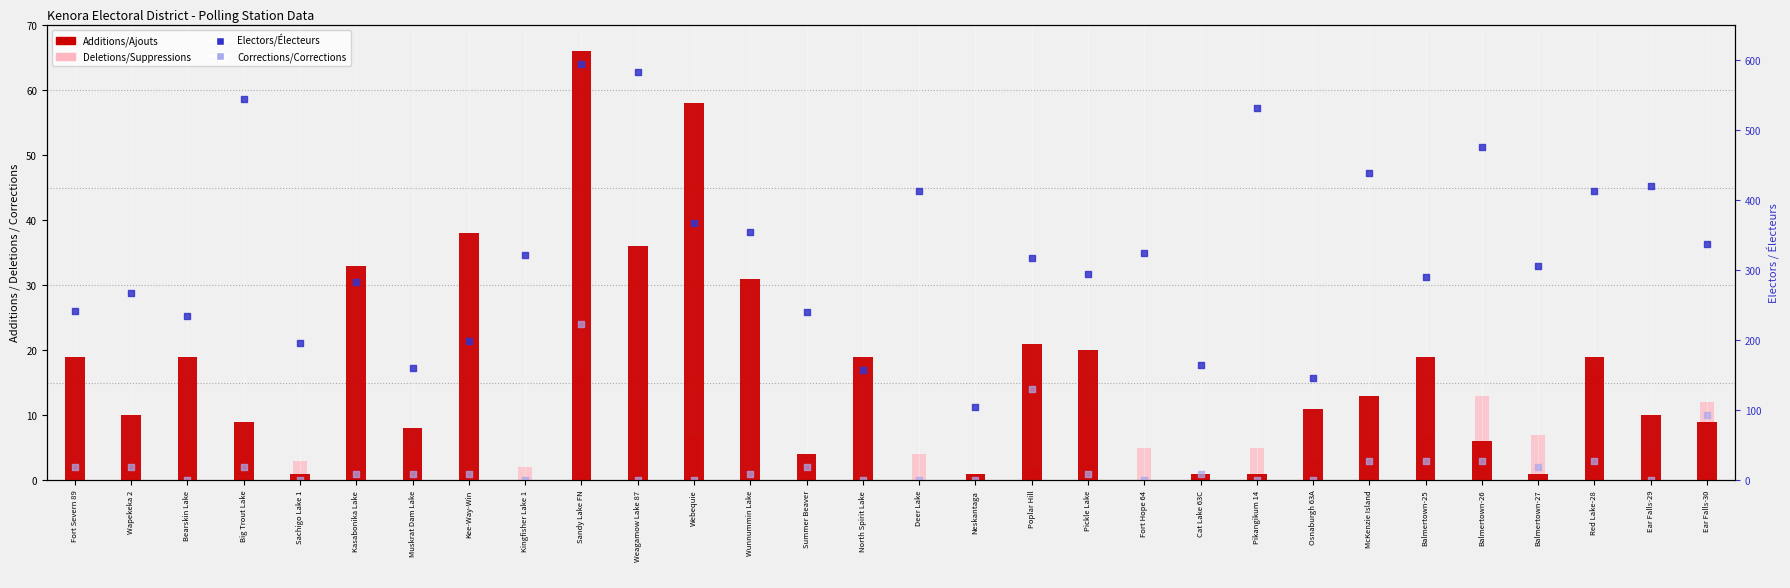

Which series has the largest total across all categories?

Electors/Électeurs